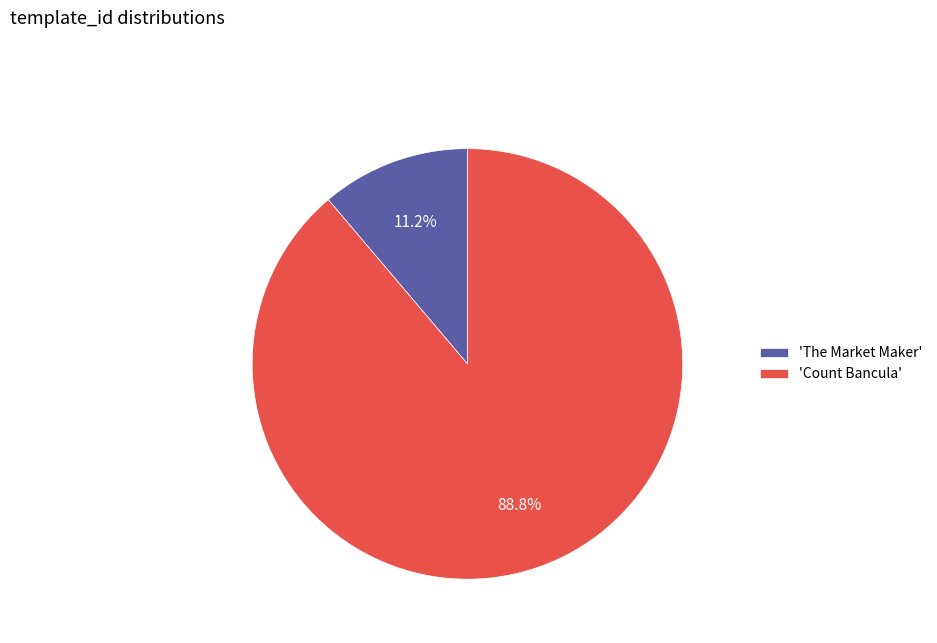

Approximately how many times larger is the value at 'Count Bancula' compared to 'The Market Maker'?

7.9